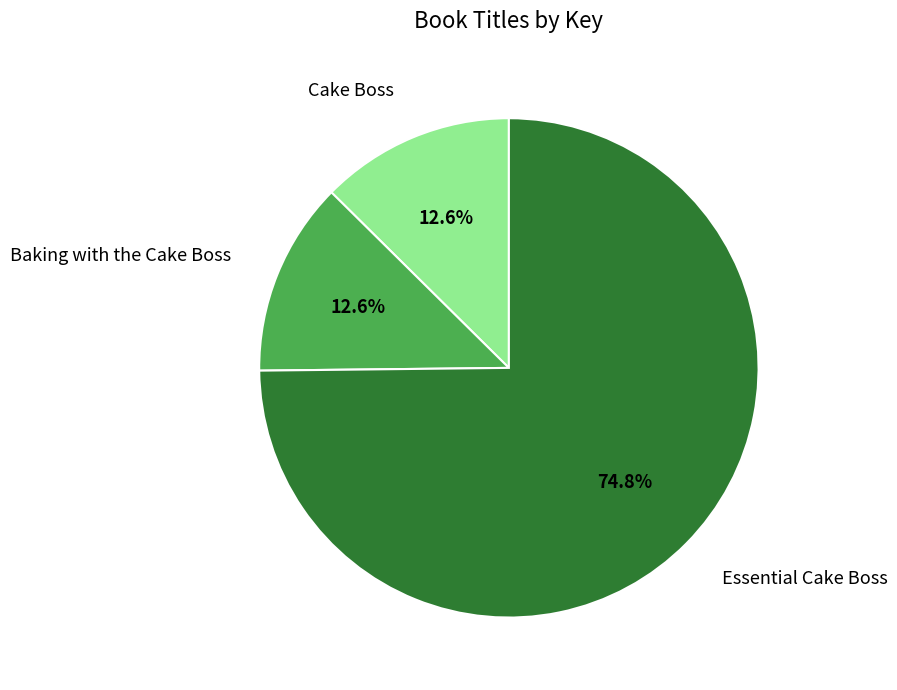

What is the largest slice in the pie chart?

Essential Cake Boss